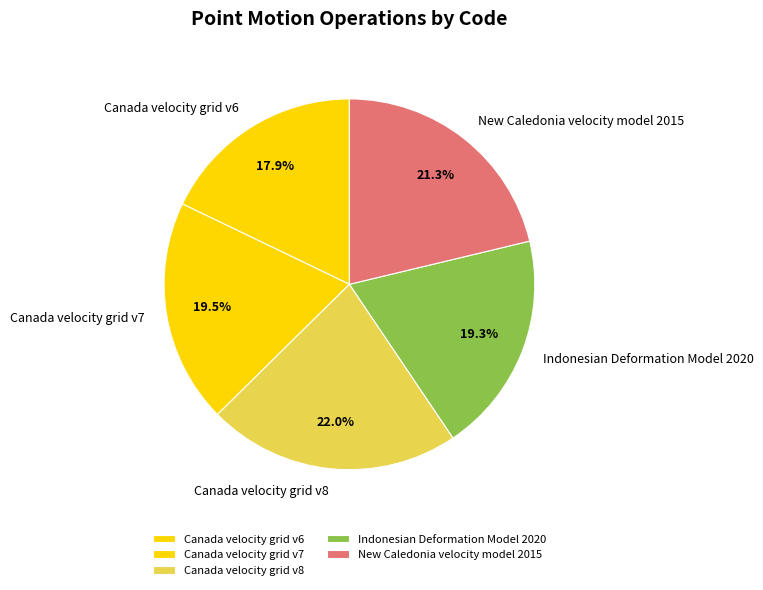

What is the ratio of the value at New Caledonia velocity model 2015 to the value at Canada velocity grid v7?

1.1